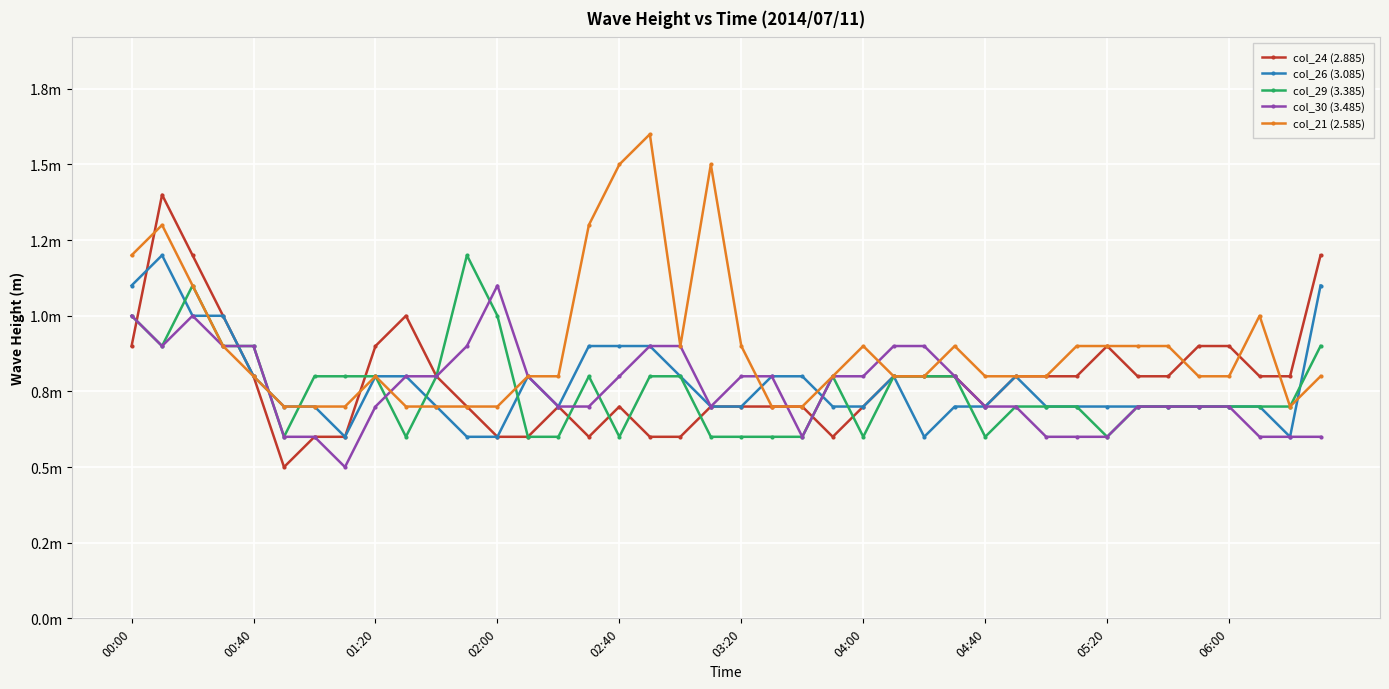

How many times do col_30 (3.485) and col_24 (2.885) cross each other?

4